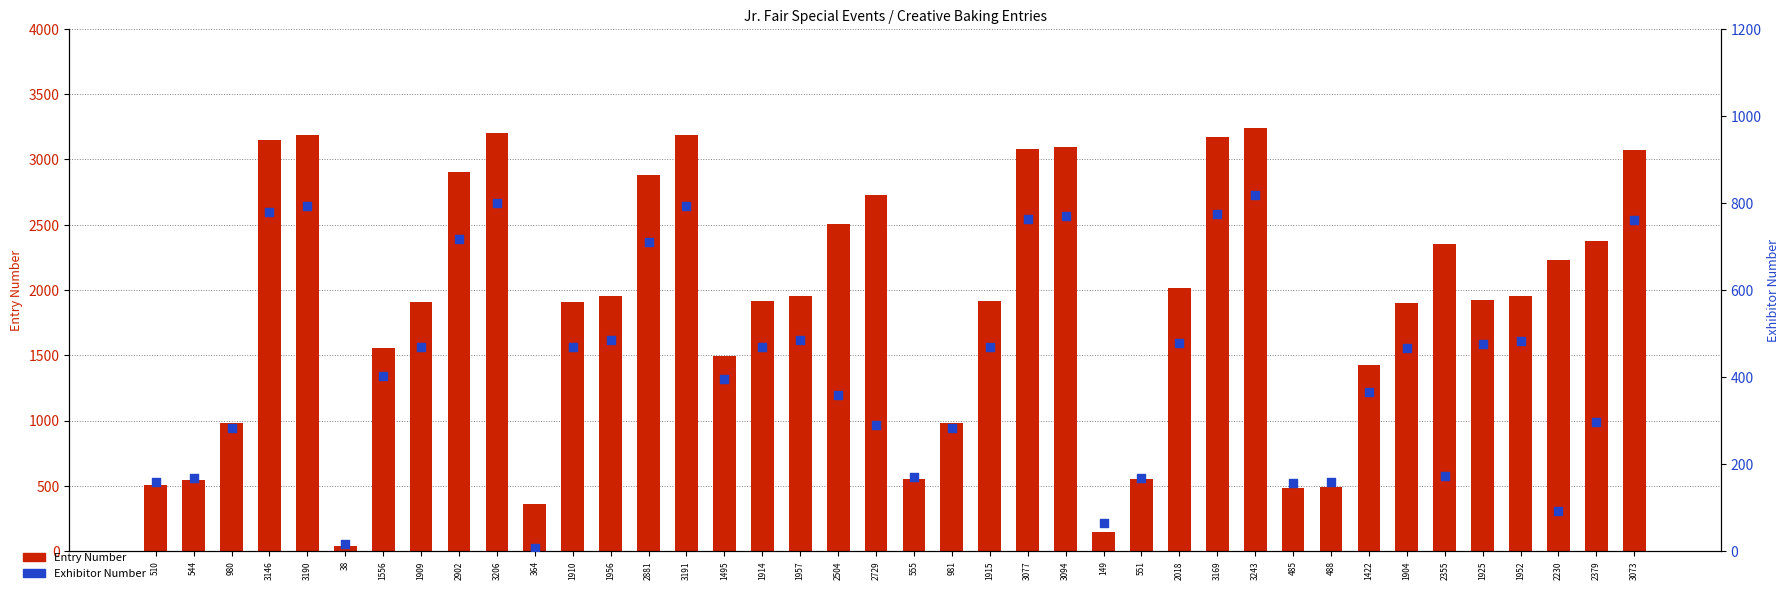

Which series has the widest spread of Y values?

Entry Number